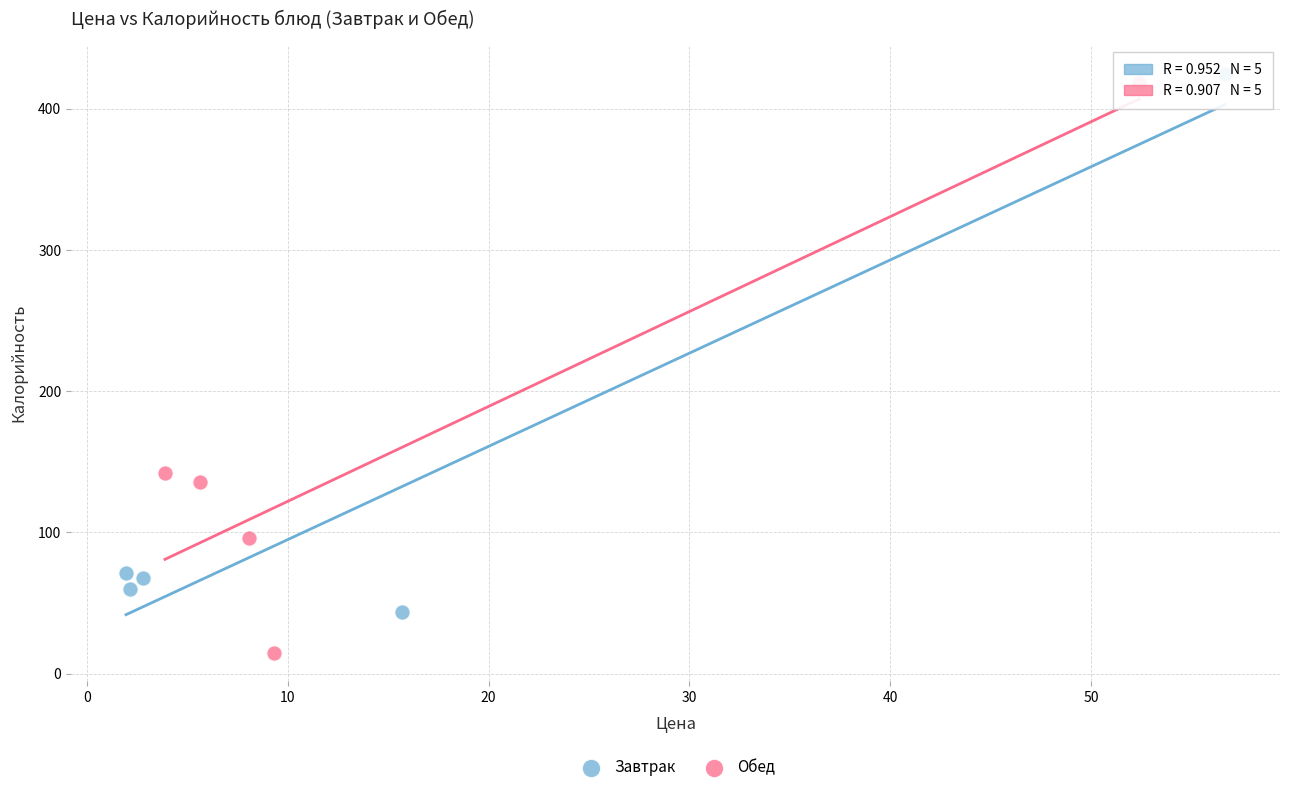

What are all the series names shown in the legend?

Завтрак, Обед